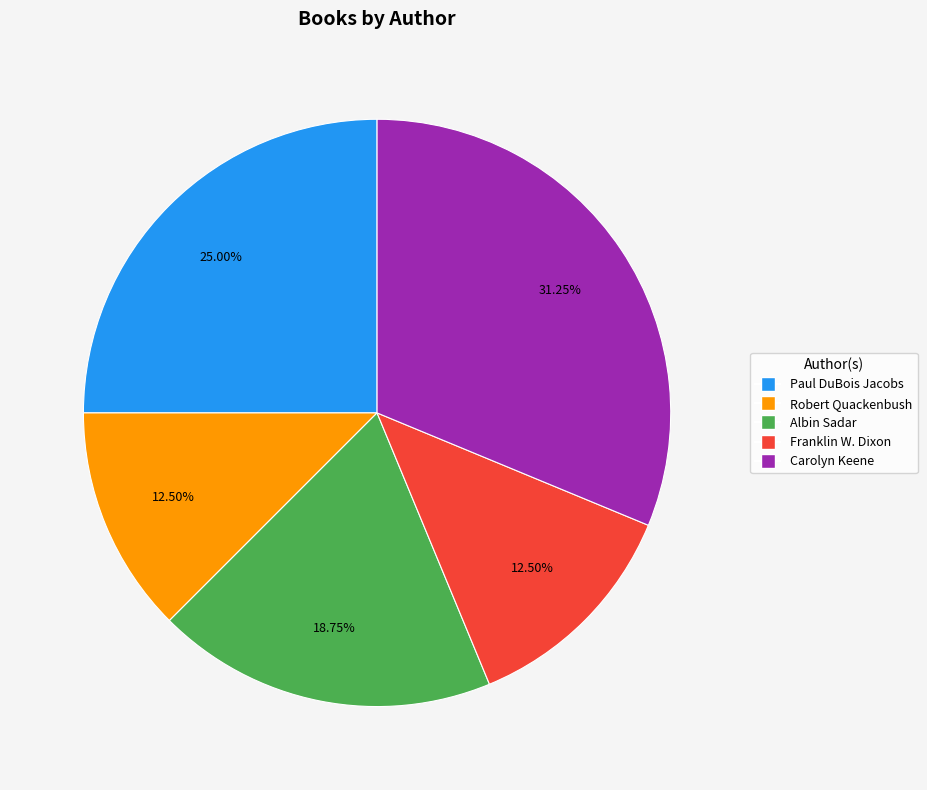

Which category has the biggest portion of the pie?

Carolyn Keene